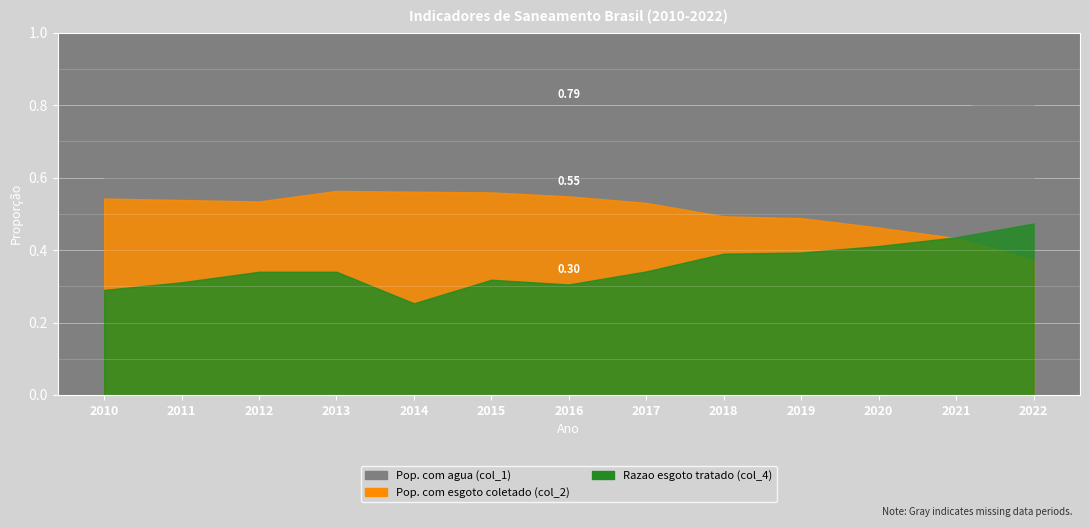

What is the total value across all series at 2015?

1.7